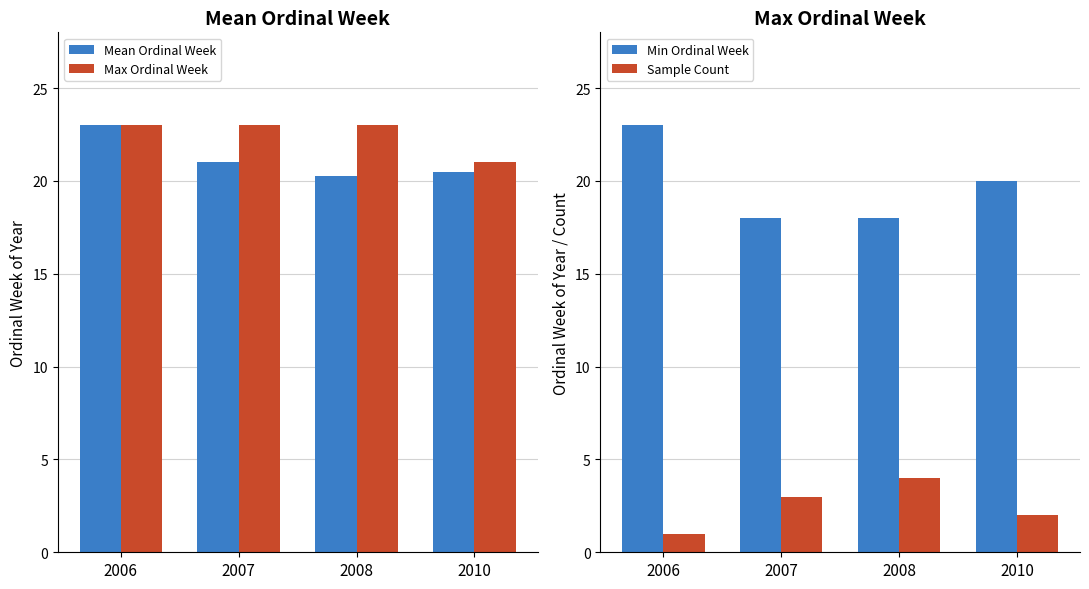

How many values in the Sample Count series exceed 3?

1